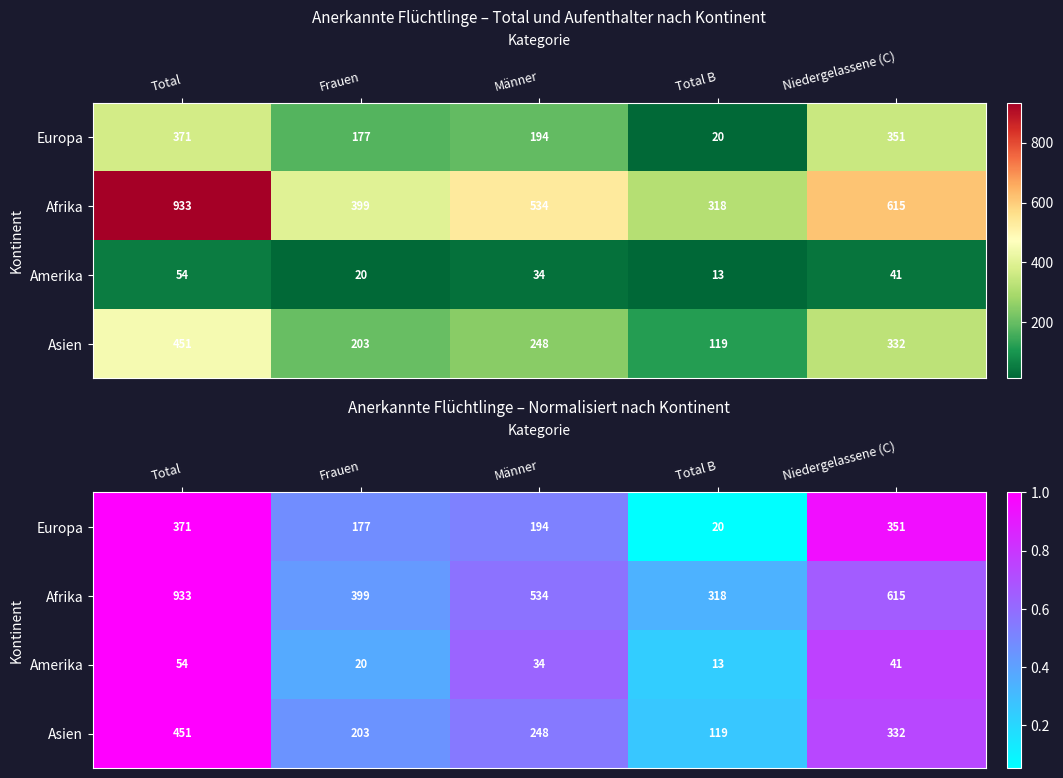

What is the total value across all series at Frauen?

1.7